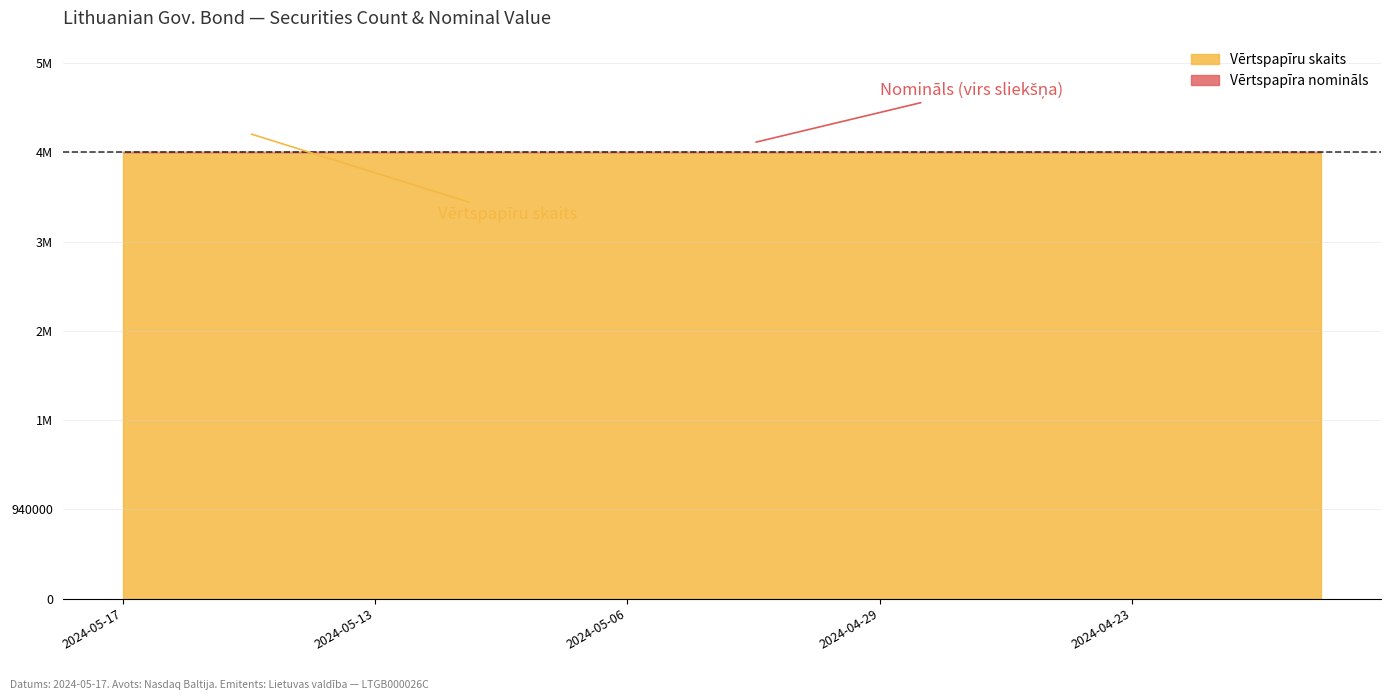

At which label does Vērtspapīra nomināls reach its minimum?

2024-05-17